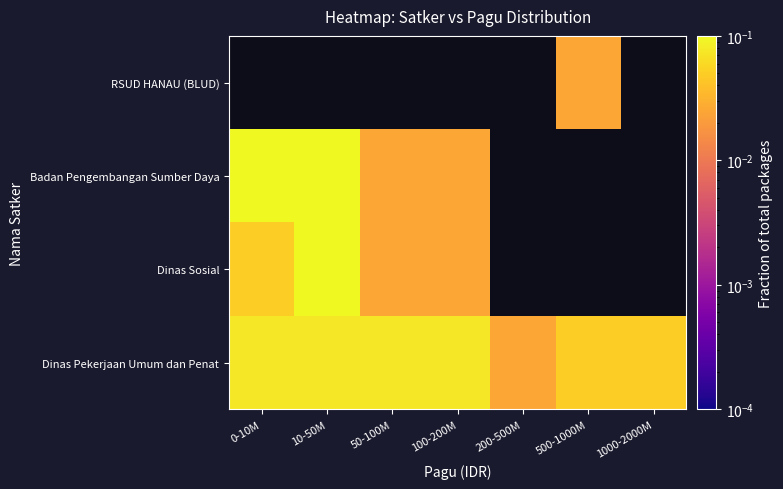

Between 50-100M and 100-200M, which is larger?

50-100M